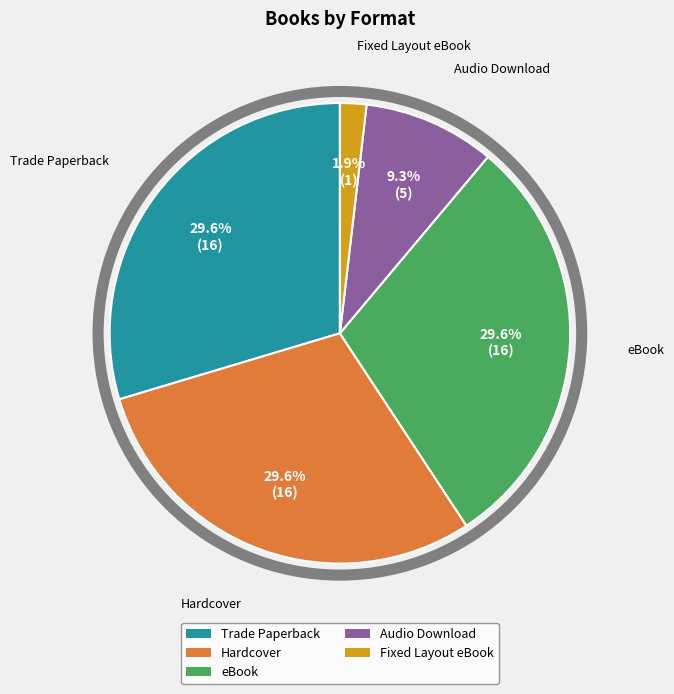

Between Fixed Layout eBook and Hardcover, which is larger?

Hardcover